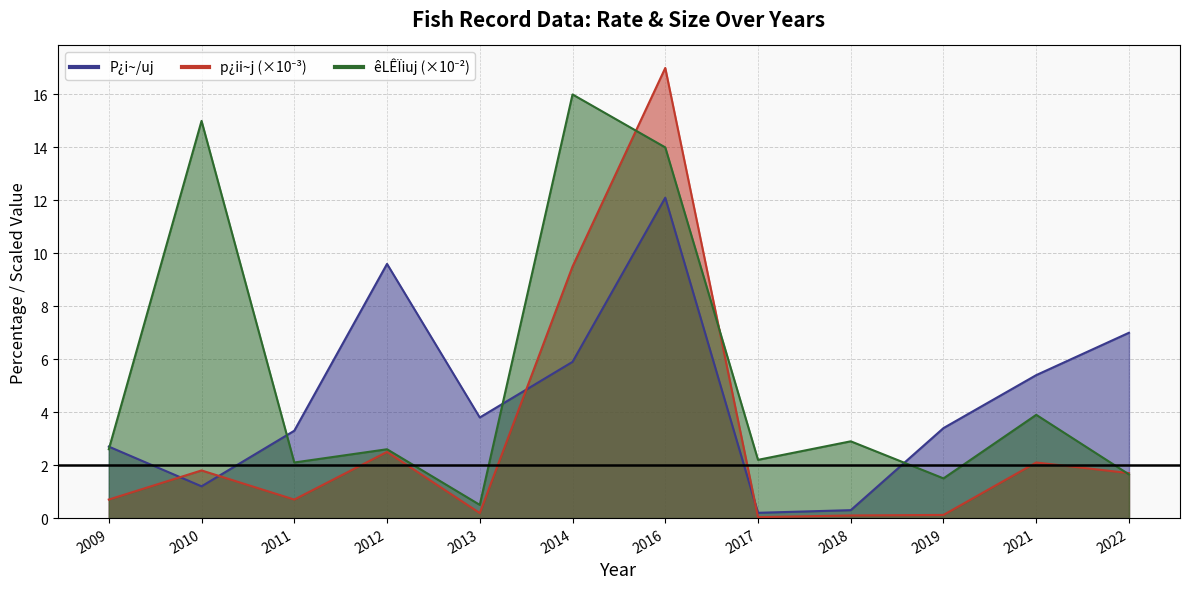

List the series in order of their overall mean, highest first.

êLÊÏiuj, P¿i~/uj, p¿ii~j